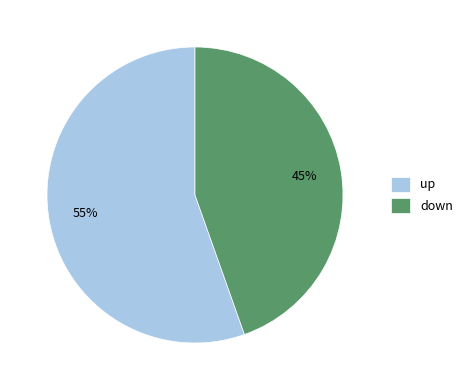

Rank the categories by value from lowest to highest.

down, up